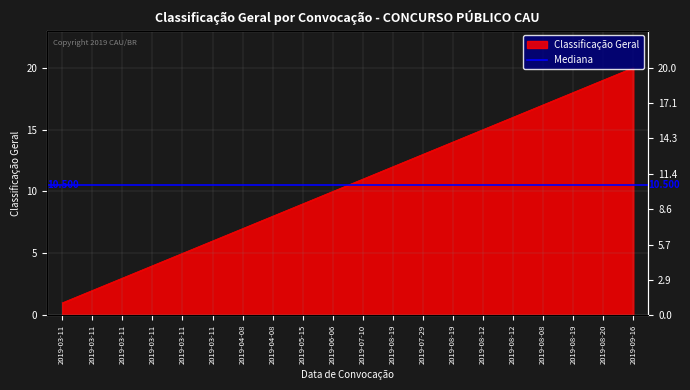

Between 2019-03-11 and 2019-09-16, which is larger?

2019-09-16